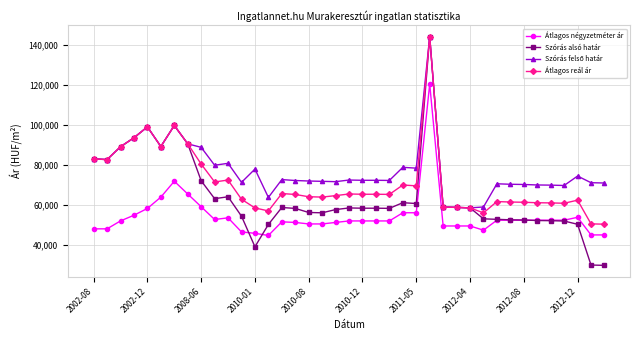

What is the value of the Szórás alsó határ point at the 31st from the left?

52959